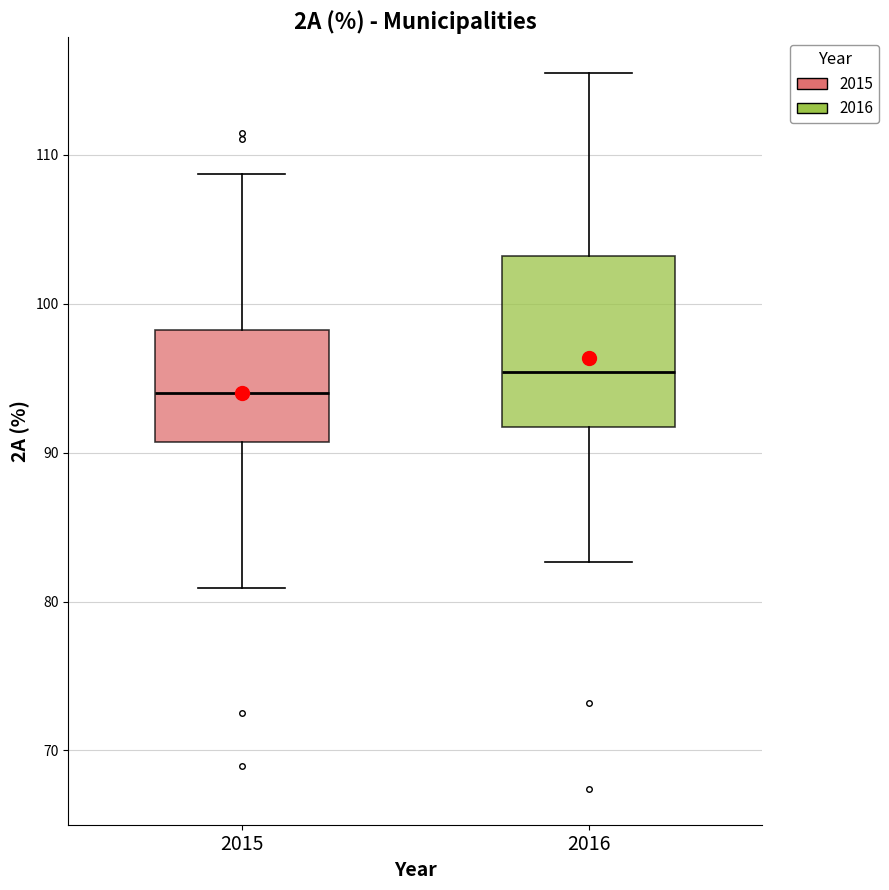

Reading left to right, transcribe this box plot: for each box, give where its median line is, the range the box spans, and where its two whiskers end, as read against the y-axis. The values are not printed on the chart, so give them approximately, as read against the axis.

2015: median 94, box 91 to 98, whiskers 81 to 109
2016: median 95, box 92 to 103, whiskers 83 to 115